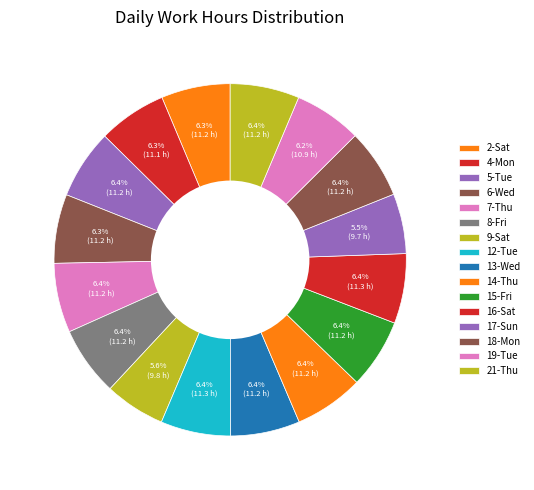

How many segments does this pie chart have?

16